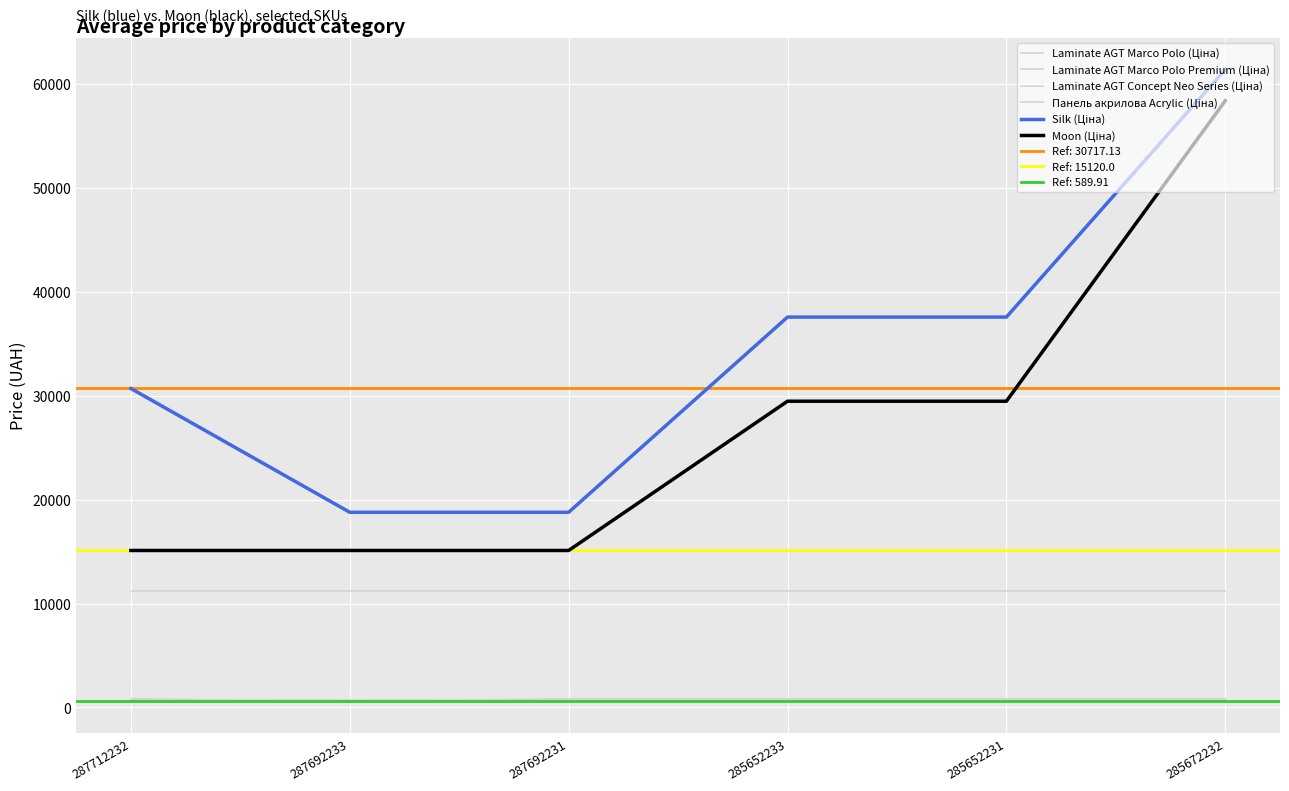

At 285652233, list the series in order from largest to smallest.

Silk (Ціна), Moon (Ціна), Панель акрилова Acrylic (Ціна), Laminate AGT Marco Polo Premium (Ціна), Laminate AGT Concept Neo Series (Ціна), Laminate AGT Marco Polo (Ціна)